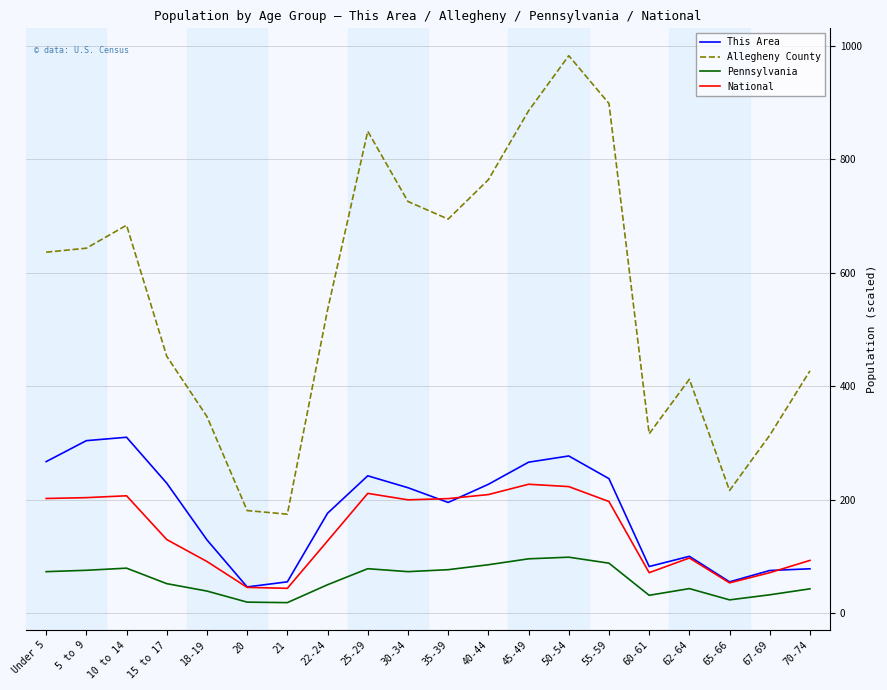

True or false: National and Allegheny County intersect in this chart.

False